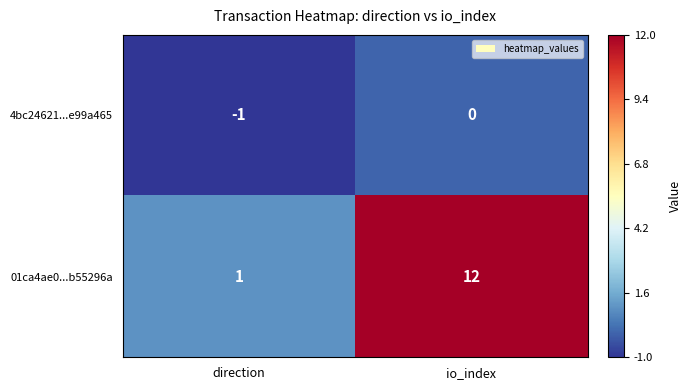

How many series are shown in this chart?

2